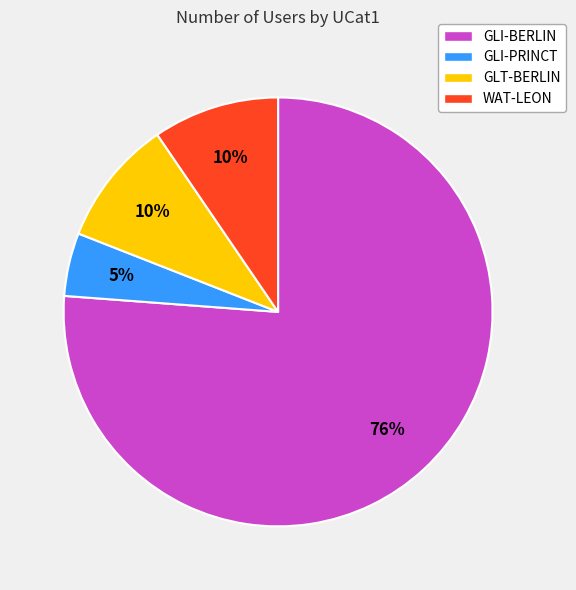

Which has a higher value, GLT-BERLIN or GLI-PRINCT?

GLT-BERLIN